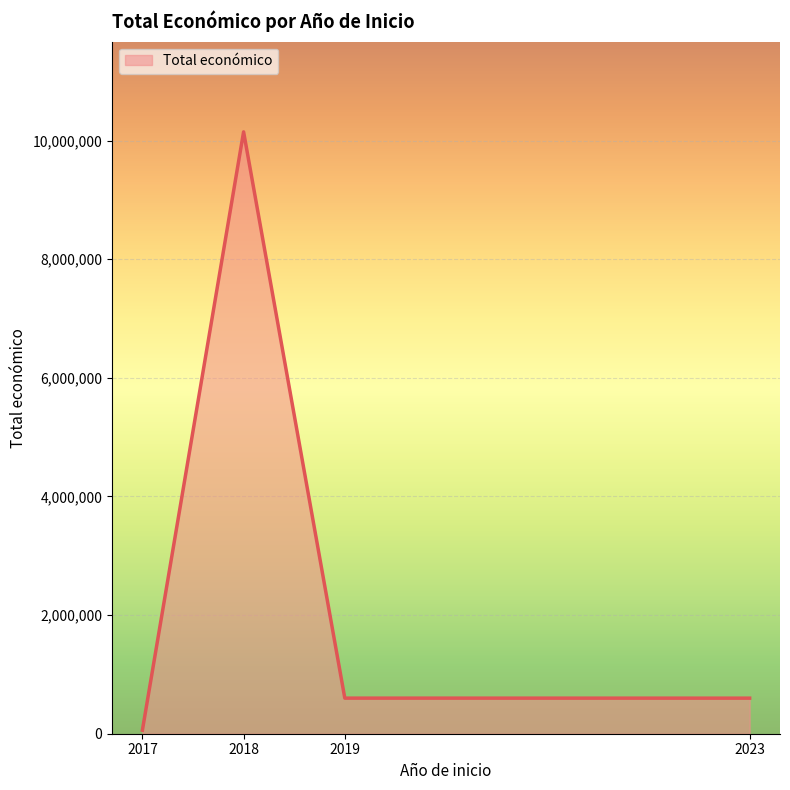

What is the approximate value at 2023?

599444